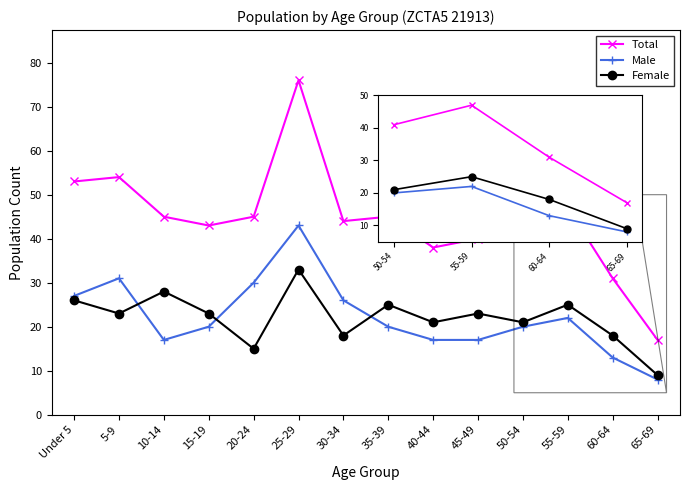

How many lines are shown in the chart?

3